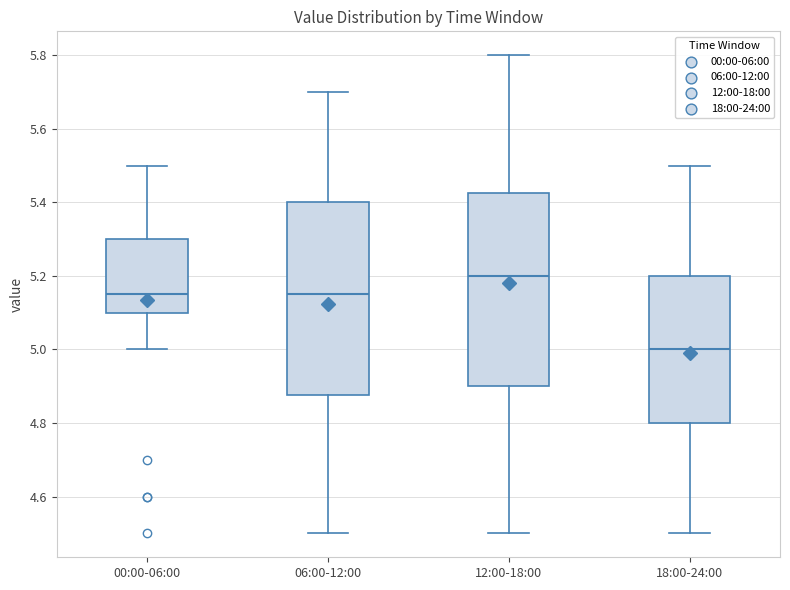

Reading left to right, read every box against the y-axis: the position of its median line, the range the box covers, and the ends of its whiskers. The values are not printed on the chart, so give them approximately, as read against the axis.

00:00-06:00: median 5.16, box 5.10 to 5.30, whiskers 5.00 to 5.50
06:00-12:00: median 5.16, box 4.88 to 5.40, whiskers 4.50 to 5.70
12:00-18:00: median 5.20, box 4.90 to 5.42, whiskers 4.50 to 5.80
18:00-24:00: median 5.00, box 4.80 to 5.20, whiskers 4.50 to 5.50